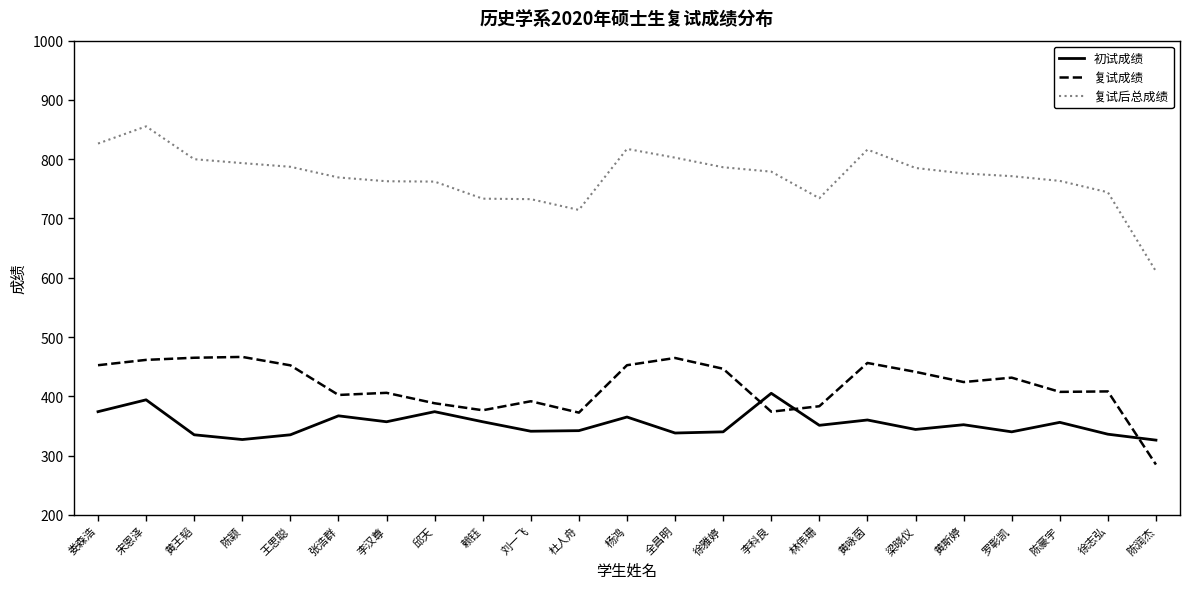

What is the minimum value shown in the chart?

284.8